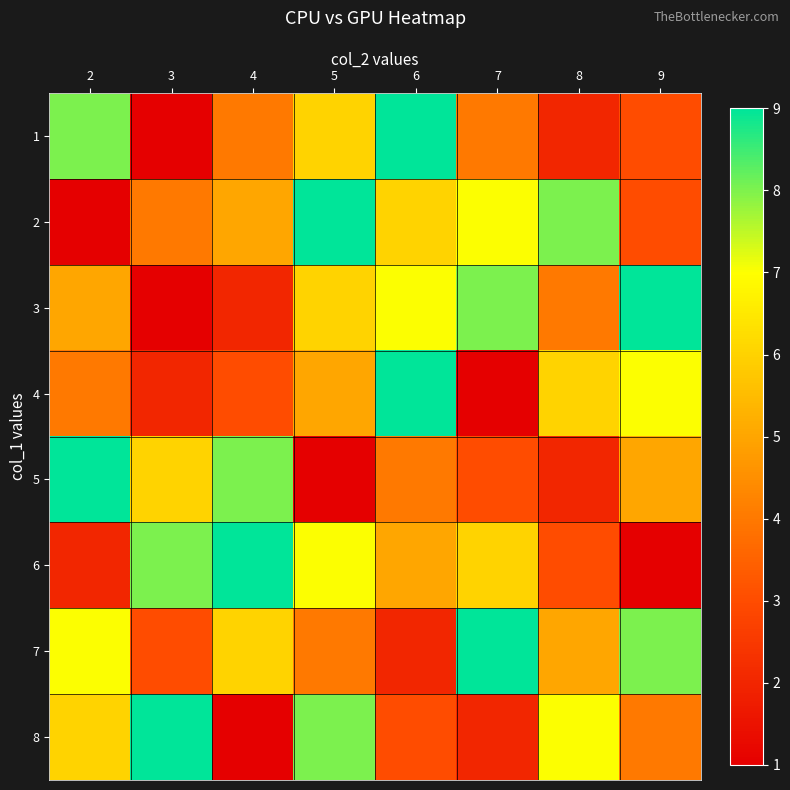

Reading left to right, extract all data points from this chart.

1: 2=8	3=1	4=4	5=6	6=9	7=4	8=2	9=3
2: 2=1	3=4	4=5	5=9	6=6	7=7	8=8	9=3
3: 2=5	3=1	4=2	5=6	6=7	7=8	8=4	9=9
4: 2=4	3=2	4=3	5=5	6=9	7=1	8=6	9=7
5: 2=9	3=6	4=8	5=1	6=4	7=3	8=2	9=5
6: 2=2	3=8	4=9	5=7	6=5	7=6	8=3	9=1
7: 2=7	3=3	4=6	5=4	6=2	7=9	8=5	9=8
8: 2=6	3=9	4=1	5=8	6=3	7=2	8=7	9=4